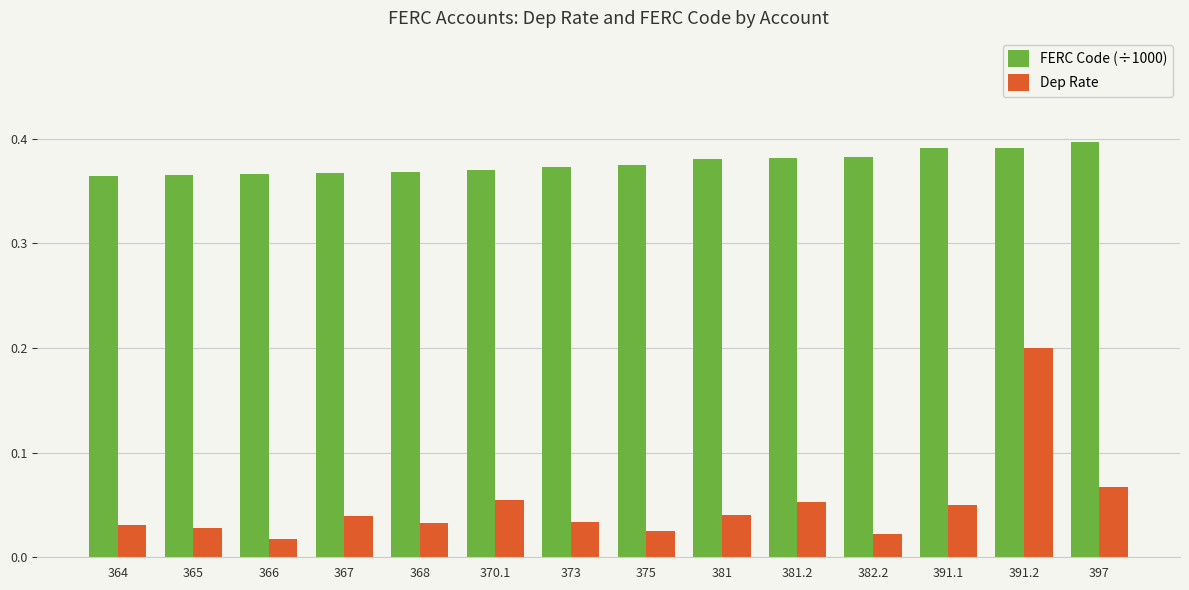

Rank the series at 381 from lowest to highest value.

Dep Rate, FERC Code (÷1000)